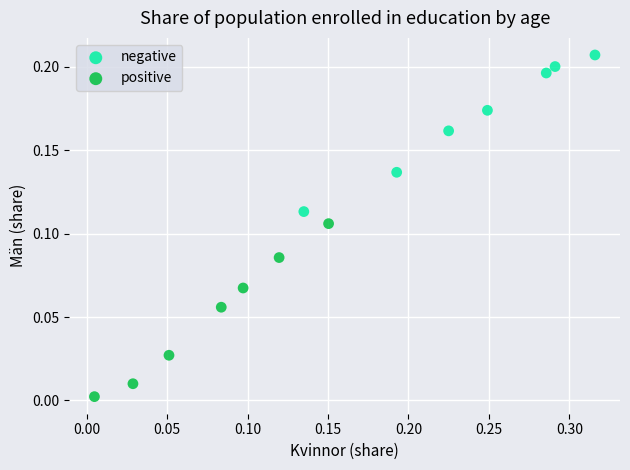

Which series contains the highest Y value?

negative